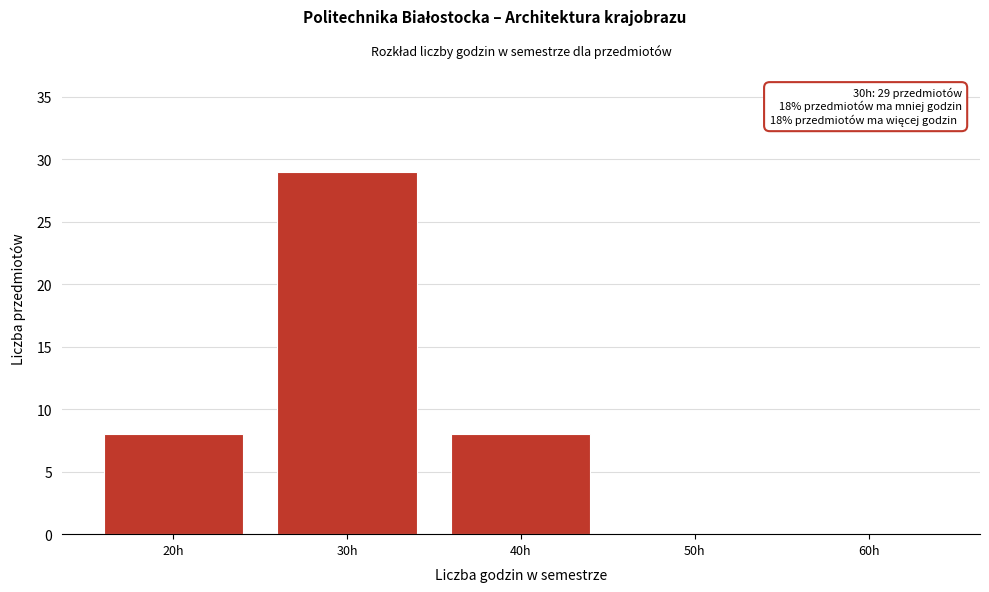

Over which range of the x-axis is the bar tallest?

25 to 35